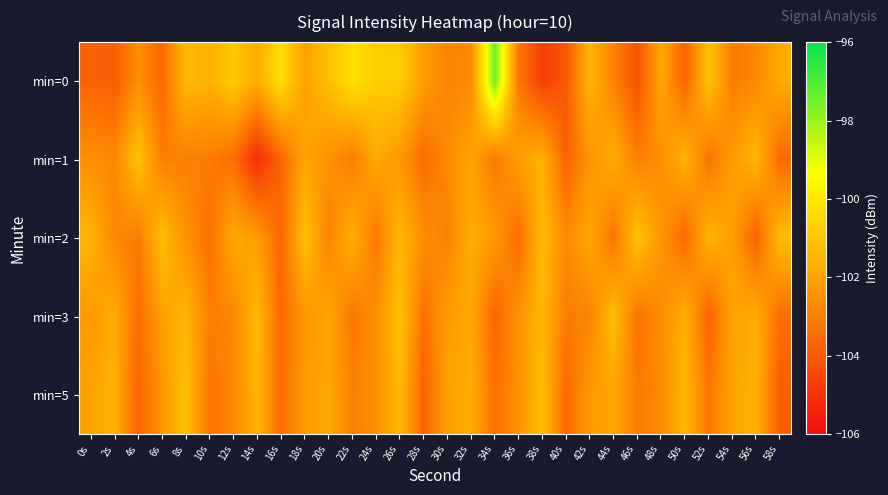

Reading right to left, what are all the values shown in this chart?

min=0: 58s=-101.7	56s=-102.8	54s=-103.1	52s=-101.1	50s=-103.8	48s=-101.9	46s=-104.2	44s=-102.9	42s=-101.5	40s=-104.1	38s=-104.7	36s=-103.2	34s=-97.4	32s=-102.7	30s=-102.9	28s=-102.2	26s=-100.8	24s=-100.8	22s=-100.2	20s=-101.2	18s=-102.1	16s=-100.2	14s=-101.8	12s=-100.9	10s=-101.6	8s=-101.3	6s=-103.6	4s=-102.6	2s=-103.9	0s=-103.8
min=1: 58s=-103.6	56s=-101.4	54s=-102.2	52s=-103.3	50s=-101.5	48s=-102.6	46s=-103.0	44s=-101.7	42s=-102.4	40s=-103.8	38s=-101.6	36s=-102.1	34s=-103.2	32s=-101.9	30s=-102.7	28s=-103.5	26s=-102.3	24s=-101.8	22s=-103.1	20s=-102.5	18s=-101.9	16s=-103.7	14s=-105.1	12s=-103.4	10s=-103.1	8s=-103.0	6s=-103.0	4s=-101.1	2s=-102.8	0s=-102.6
min=2: 58s=-101.2	56s=-103.8	54s=-102.1	52s=-101.5	50s=-103.6	48s=-102.4	46s=-101.0	44s=-103.3	42s=-101.9	40s=-102.7	38s=-101.3	36s=-103.5	34s=-102.3	32s=-101.7	30s=-103.0	28s=-102.6	26s=-101.4	24s=-103.2	22s=-101.6	20s=-102.9	18s=-101.1	16s=-103.7	14s=-102.2	12s=-101.8	10s=-103.4	8s=-102.5	6s=-101.2	4s=-103.1	2s=-102.8	0s=-101.5
min=3: 58s=-103.5	56s=-101.7	54s=-102.0	52s=-103.8	50s=-101.6	48s=-102.7	46s=-103.3	44s=-101.2	42s=-102.9	40s=-103.1	38s=-101.4	36s=-102.5	34s=-103.7	32s=-101.8	30s=-102.2	28s=-103.4	26s=-101.1	24s=-102.6	22s=-103.2	20s=-101.9	18s=-102.4	16s=-103.6	14s=-101.3	12s=-102.8	10s=-103.0	8s=-101.5	6s=-102.1	4s=-103.5	2s=-101.7	0s=-102.3
min=5: 58s=-103.9	56s=-101.6	54s=-102.0	52s=-103.2	50s=-101.4	48s=-102.7	46s=-103.1	44s=-101.9	42s=-102.3	40s=-103.6	38s=-101.2	36s=-102.5	34s=-103.4	32s=-101.7	30s=-102.1	28s=-103.8	26s=-101.3	24s=-102.6	22s=-103.0	20s=-101.8	18s=-102.2	16s=-103.5	14s=-101.5	12s=-102.8	10s=-103.3	8s=-101.1	6s=-102.4	4s=-103.7	2s=-101.6	0s=-102.0